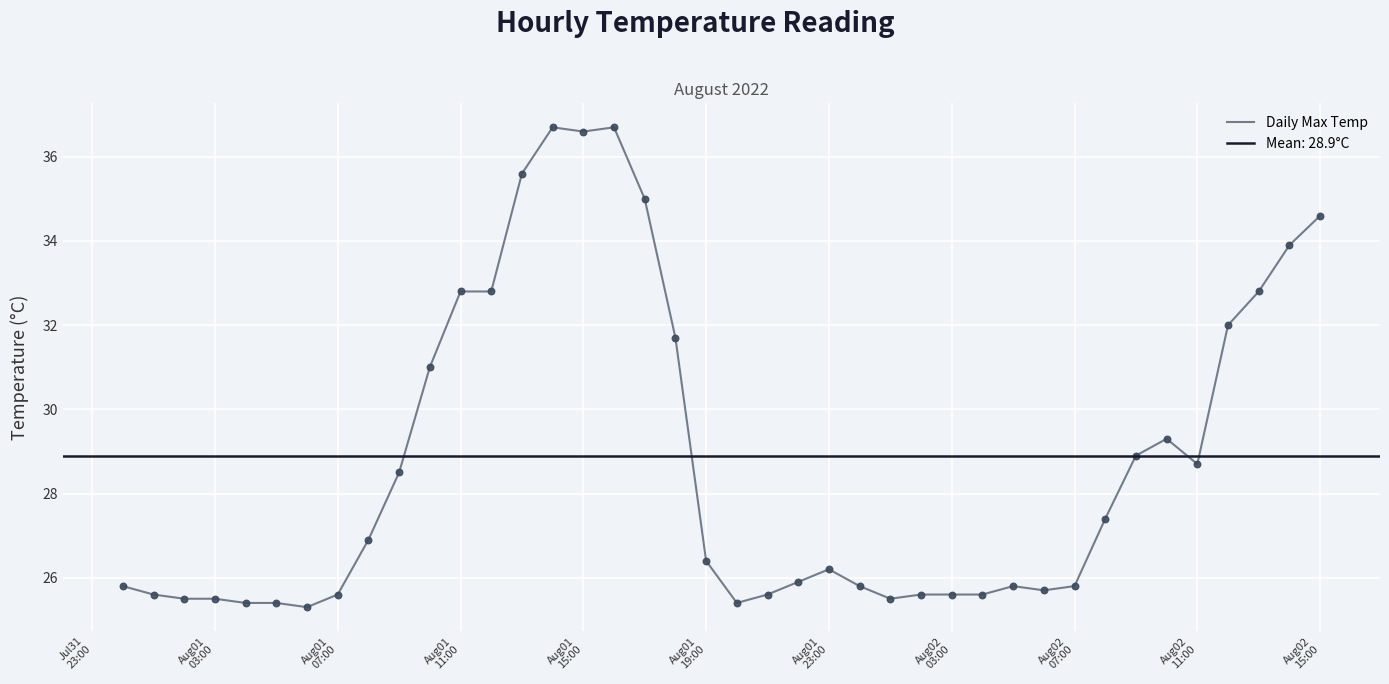

What is the lowest value of the Daily Max Temp series?

25.3